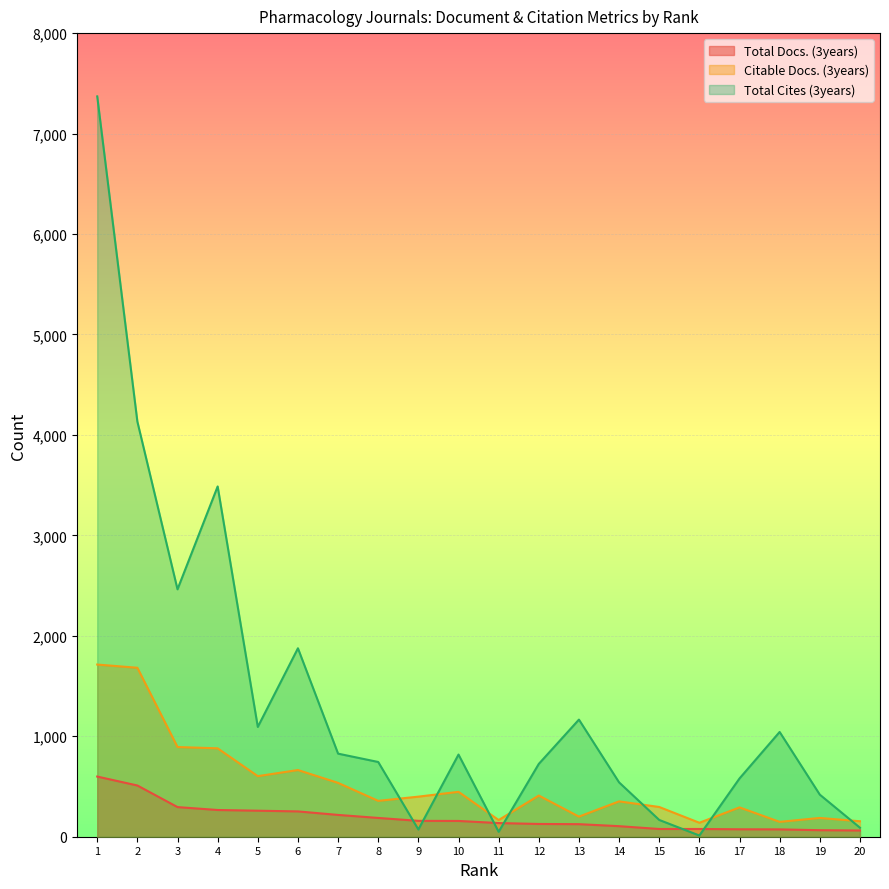

What is the difference between the maximum and minimum values in the Total Docs. (3years) series?

537